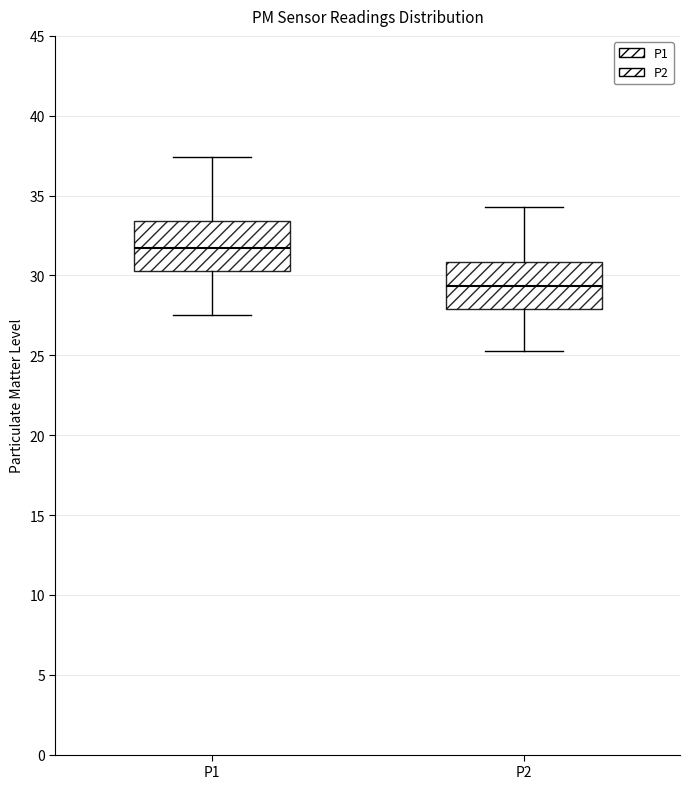

Reading left to right, transcribe this box plot: for each box, give where its median line is, the range the box spans, and where its two whiskers end, as read against the y-axis. The values are not printed on the chart, so give them approximately, as read against the axis.

P1: median 32.0, box 30.5 to 33.5, whiskers 27.5 to 37.5
P2: median 29.5, box 28.0 to 31.0, whiskers 25.5 to 34.5